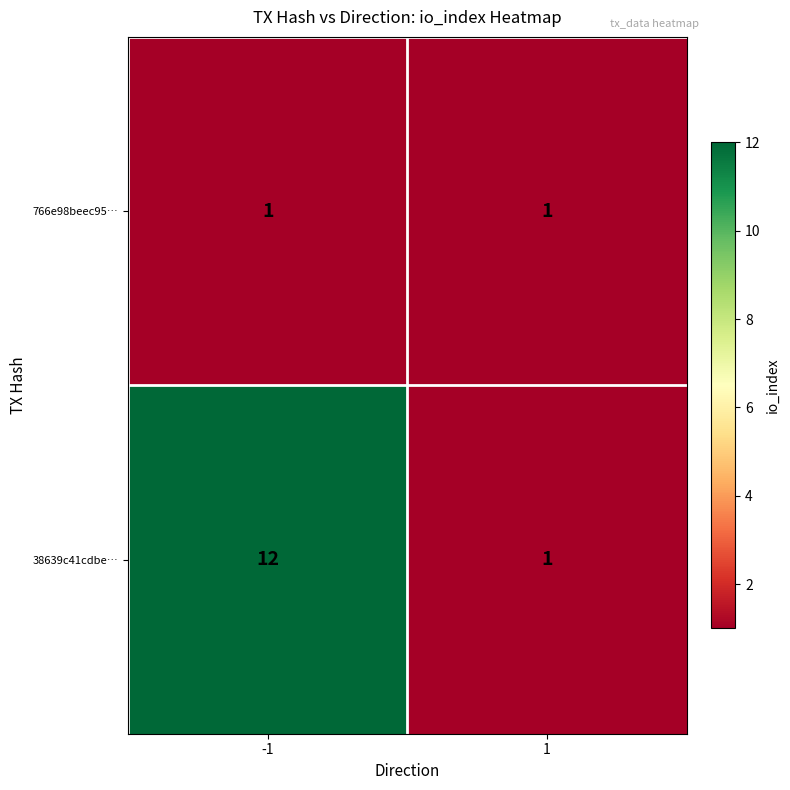

How many data points does each series have?

2